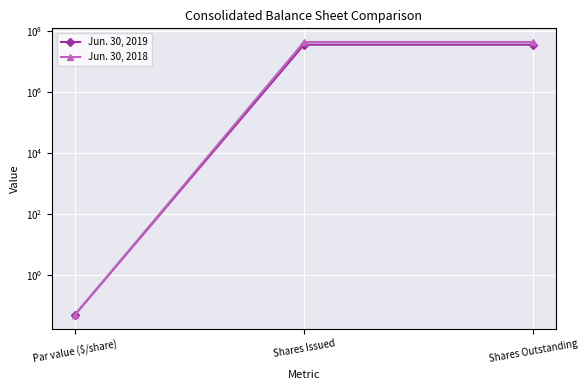

How many categories are shown in the chart?

3